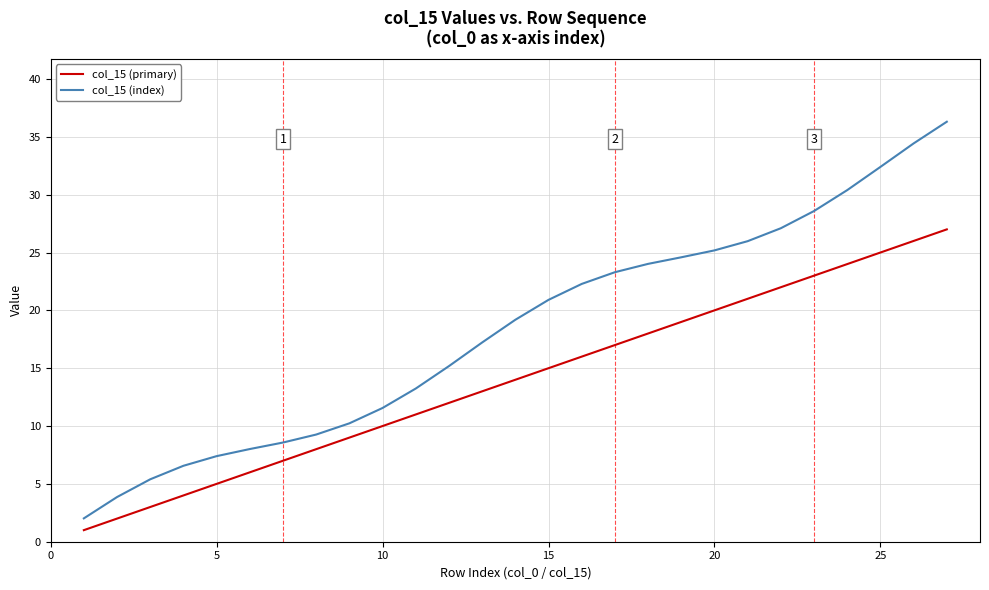

True or false: col_15 (primary) has more than 1 interior local peaks.

False